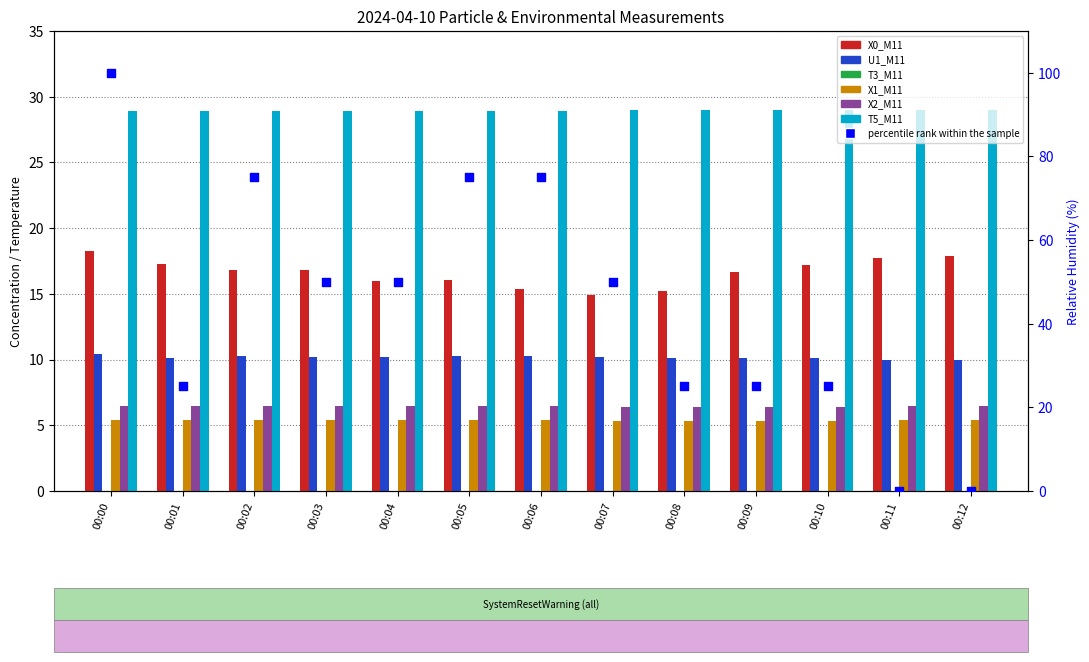

Which series has the largest total across all categories?

T5_M11